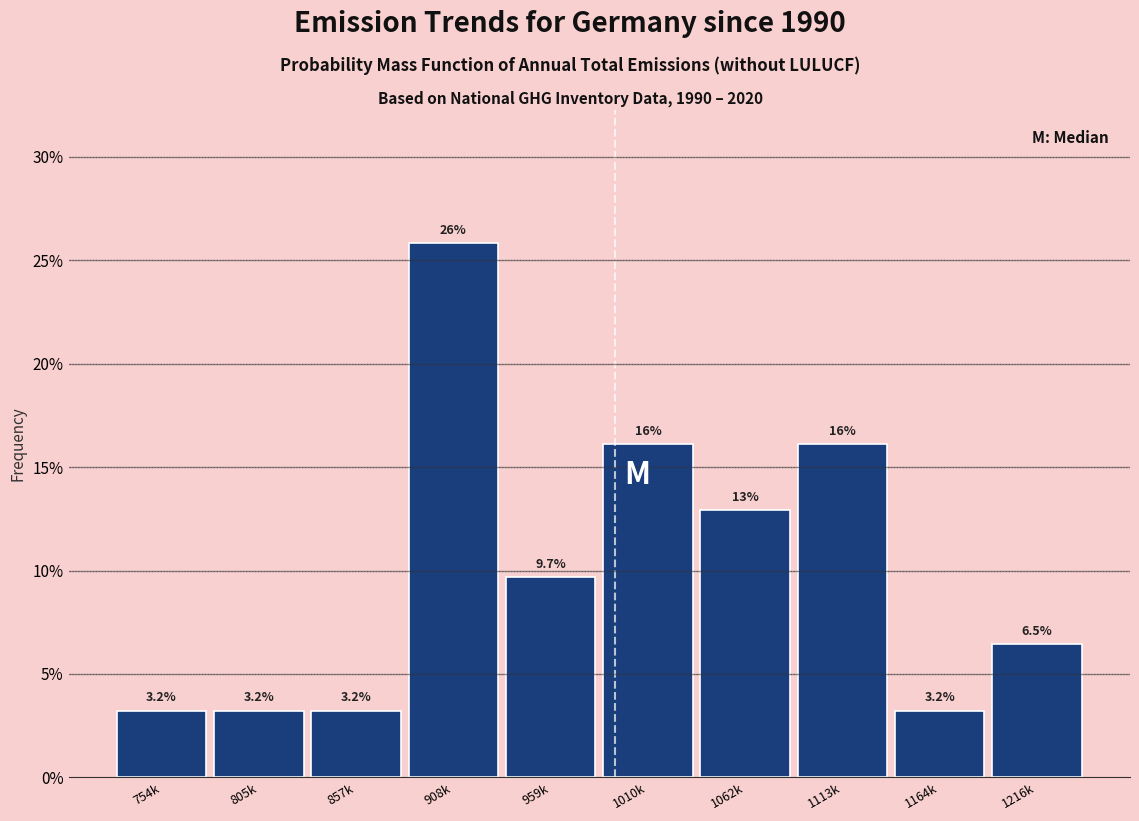

Reading right to left, what are all the values shown in this chart?

1216k=6.5	1164k=3.2	1113k=16.1	1062k=12.9	1010k=16.1	959k=9.7	908k=25.8	857k=3.2	805k=3.2	754k=3.2